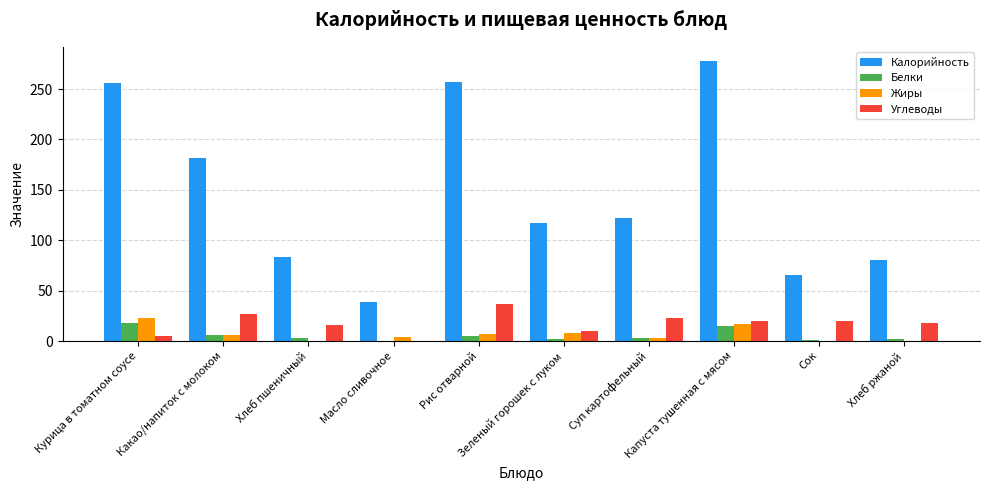

What is the sum of all Белки values?

55